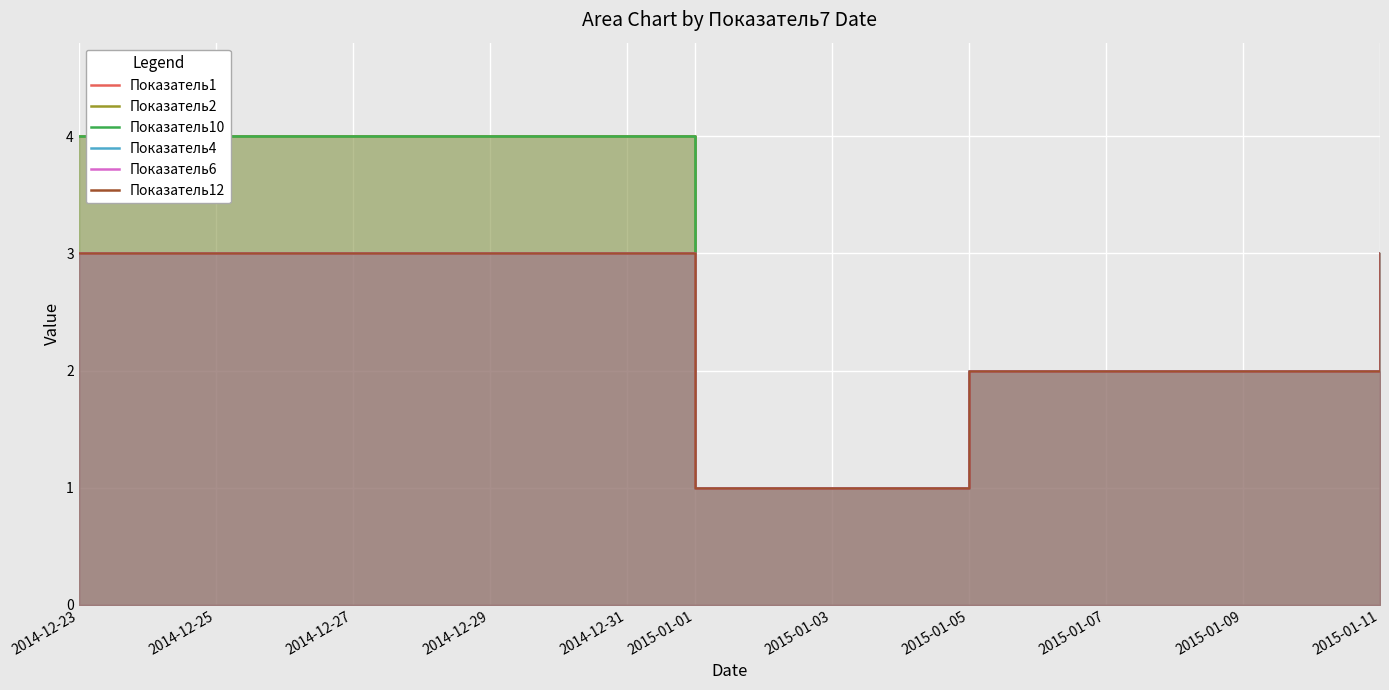

True or false: Показатель2 and Показатель1 intersect in this chart.

False